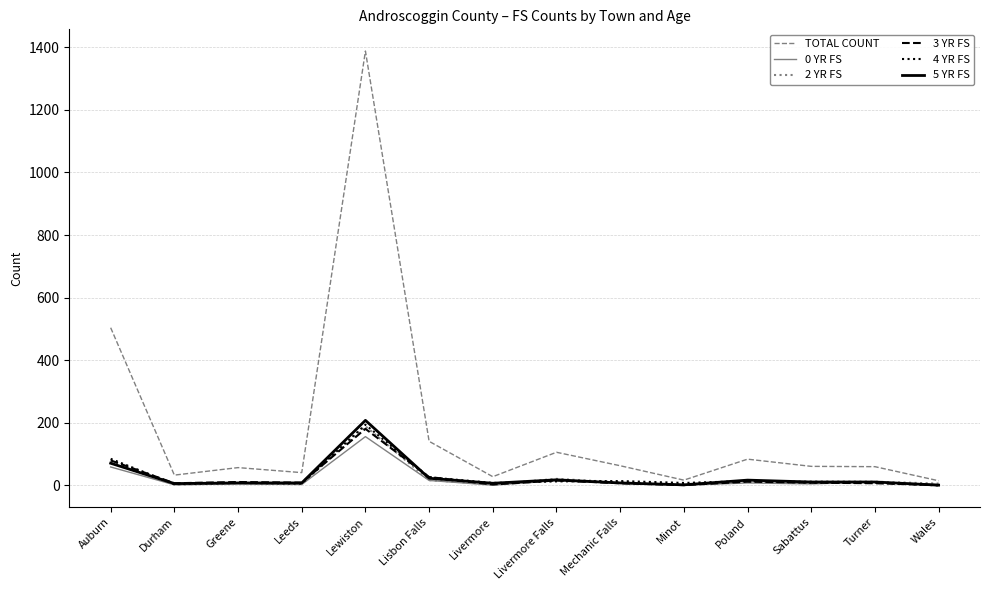

How many lines are shown in the chart?

6